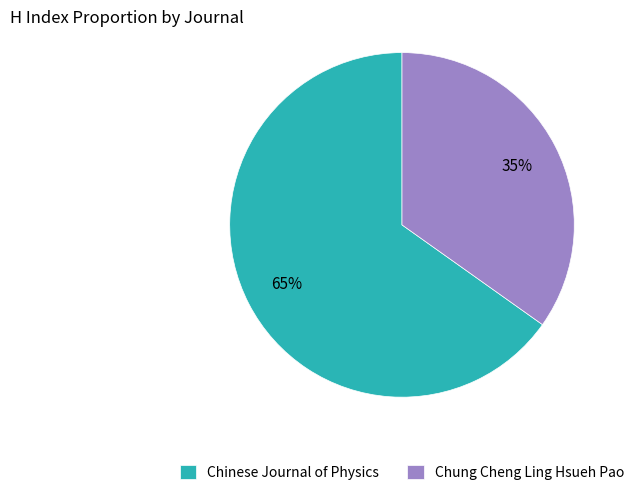

To the nearest percent, what percentage of the pie is Chung Cheng Ling Hsueh Pao?

35%